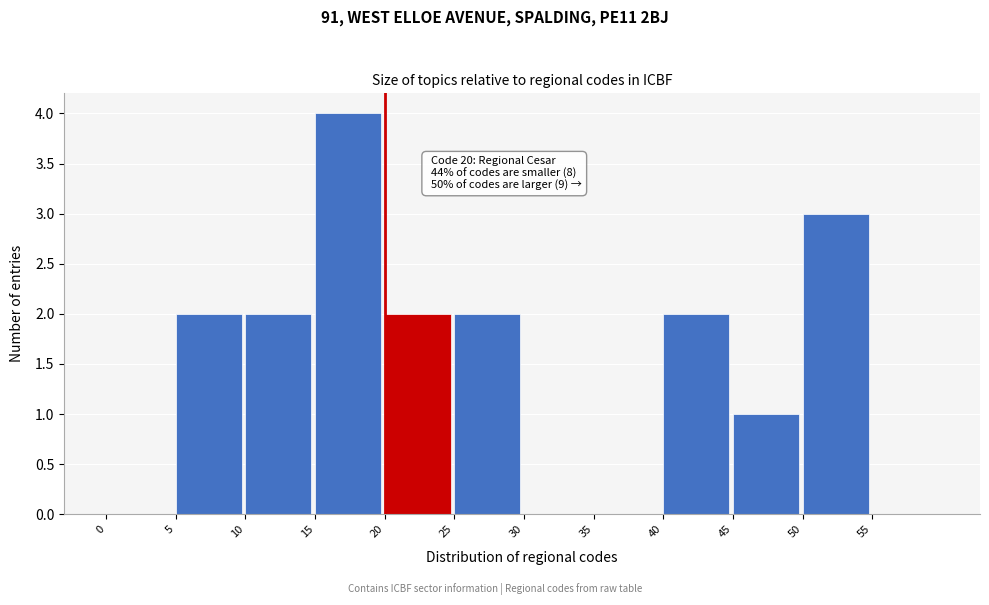

Over which range of the x-axis is the bar tallest?

15 to 20